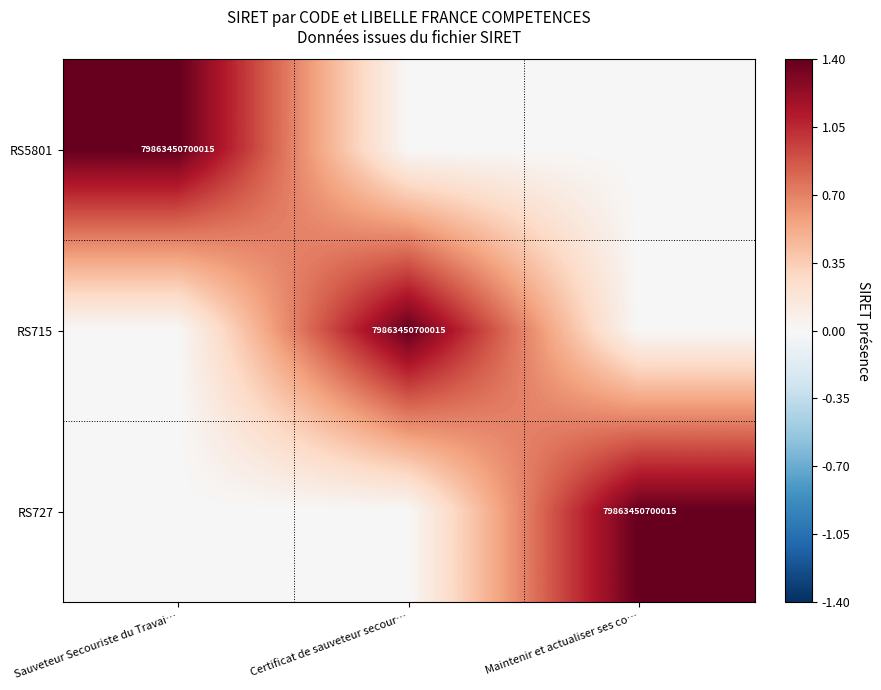

Is it true that RS5801 equals 79863450700015 at Sauveteur Secouriste du Travai…?

True